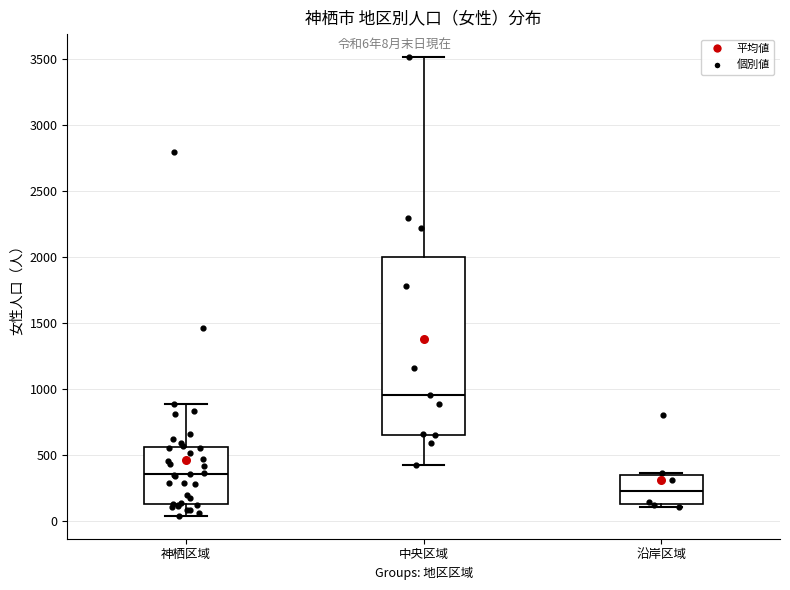

Reading left to right, read every box against the y-axis: the position of its median line, the range the box covers, and the ends of its whiskers. The values are not printed on the chart, so give them approximately, as read against the axis.

神栖区域: median 350, box 150 to 550, whiskers 50 to 900
中央区域: median 950, box 650 to 2000, whiskers 400 to 3500
沿岸区域: median 200, box 100 to 350, whiskers 100 (just below the box's lower edge) to 350